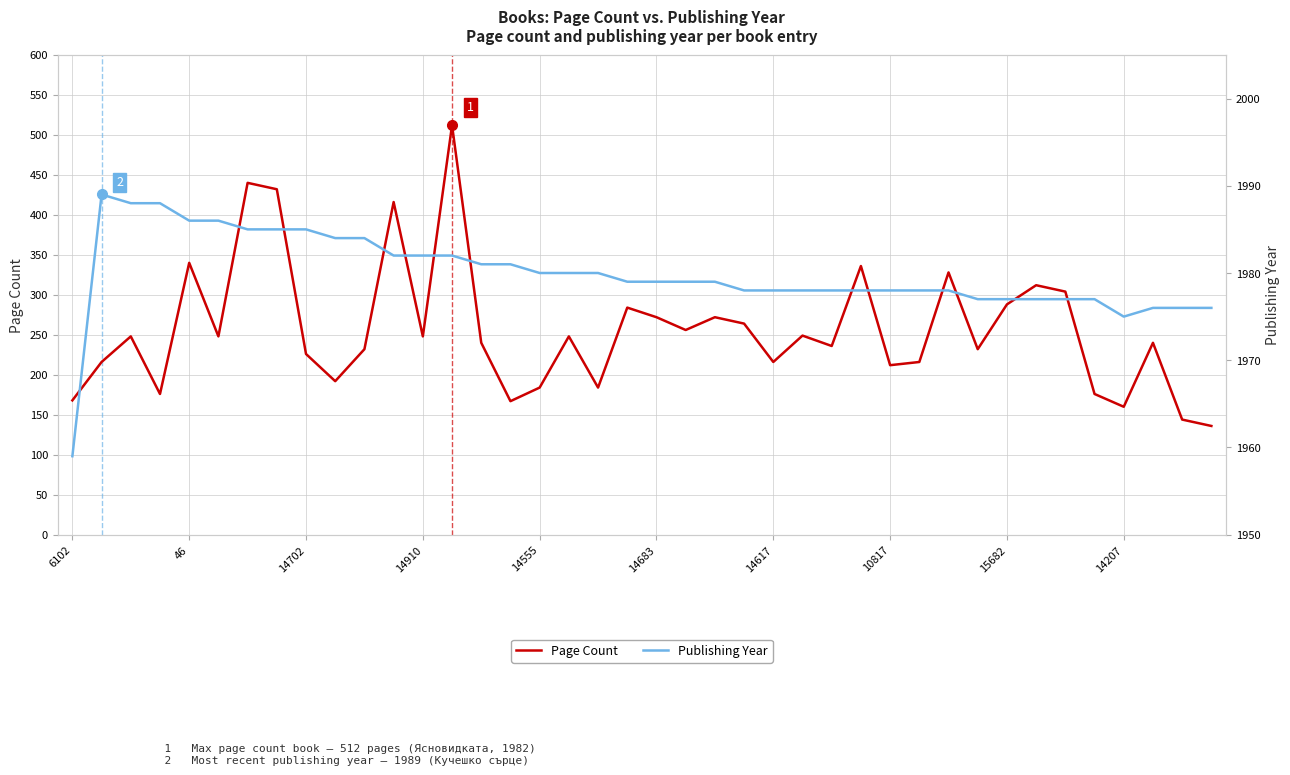

What is the minimum value for Page Count?

136